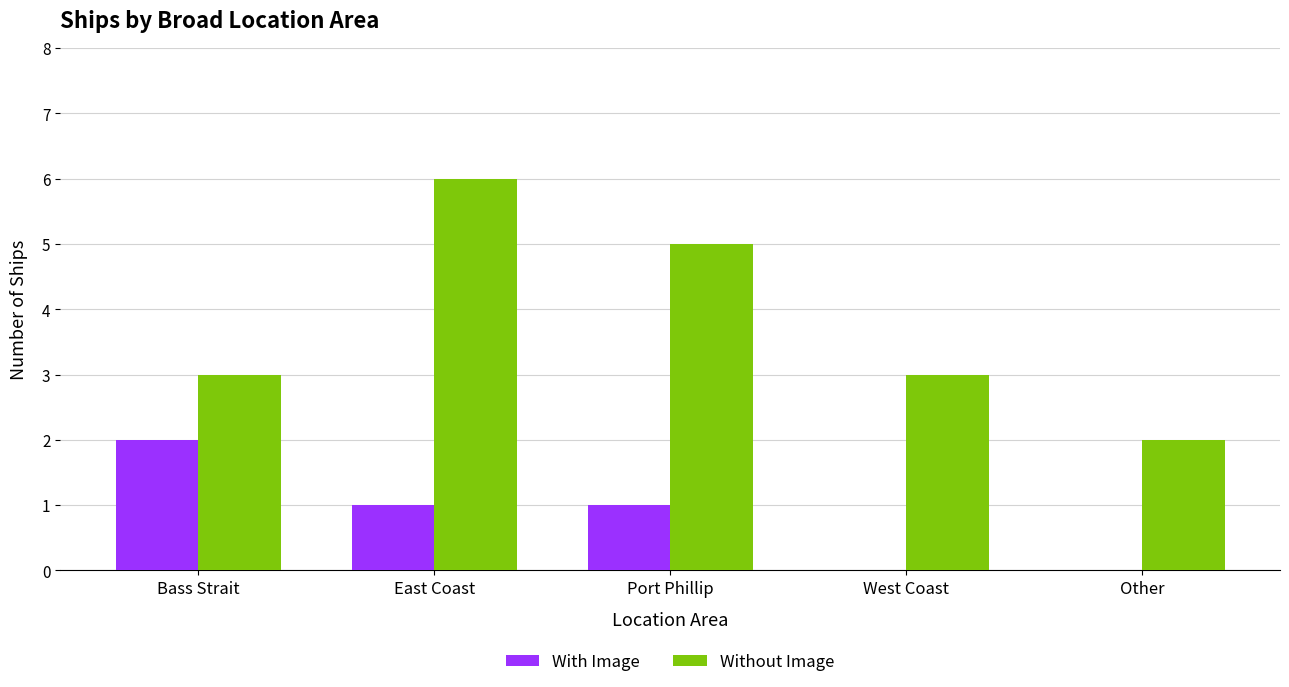

The value of Without Image at Port Phillip is 5. True or false?

True